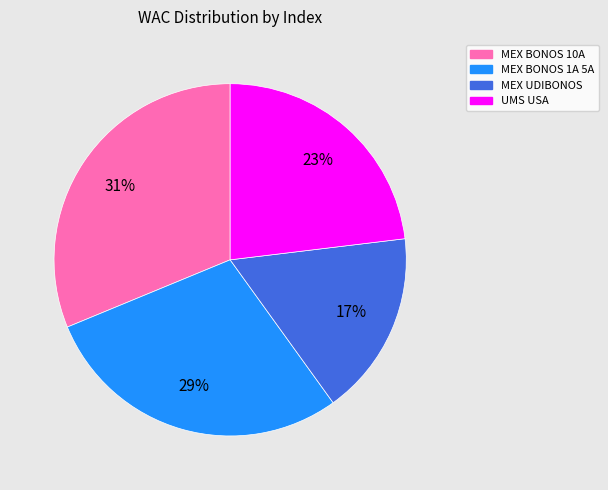

Does any single category account for the majority?

No